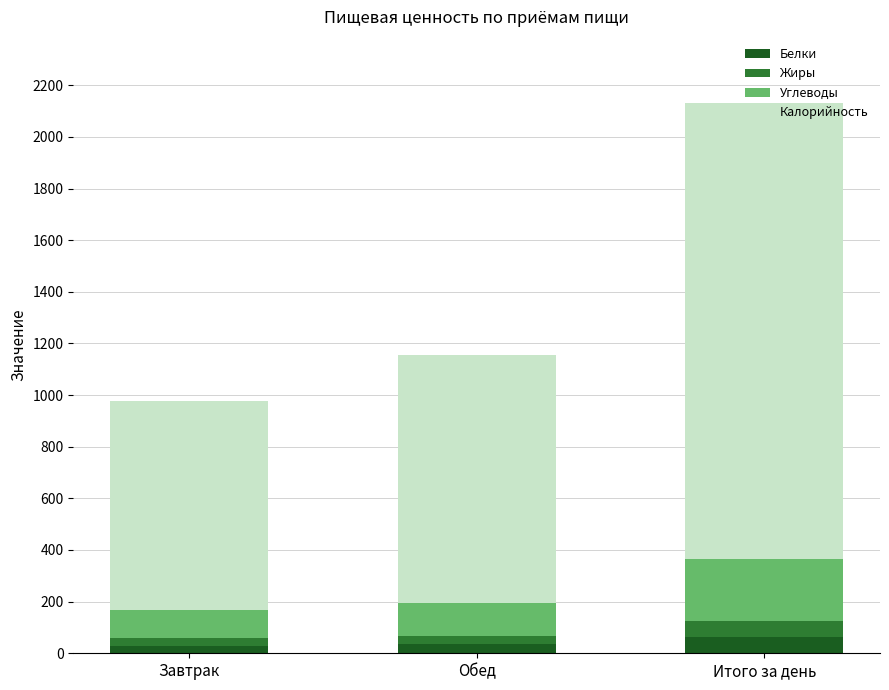

Is it true that Белки equals 64.3 at Итого за день?

True